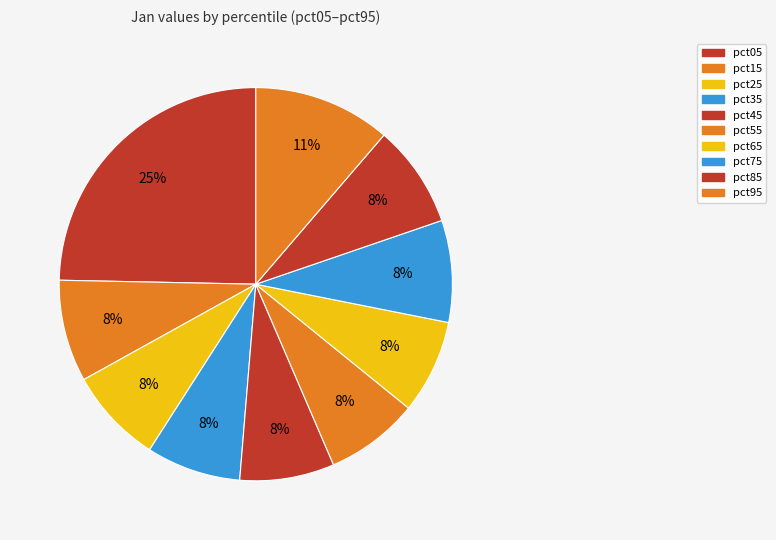

What is the total percentage of pct35 and pct75?

16.2%